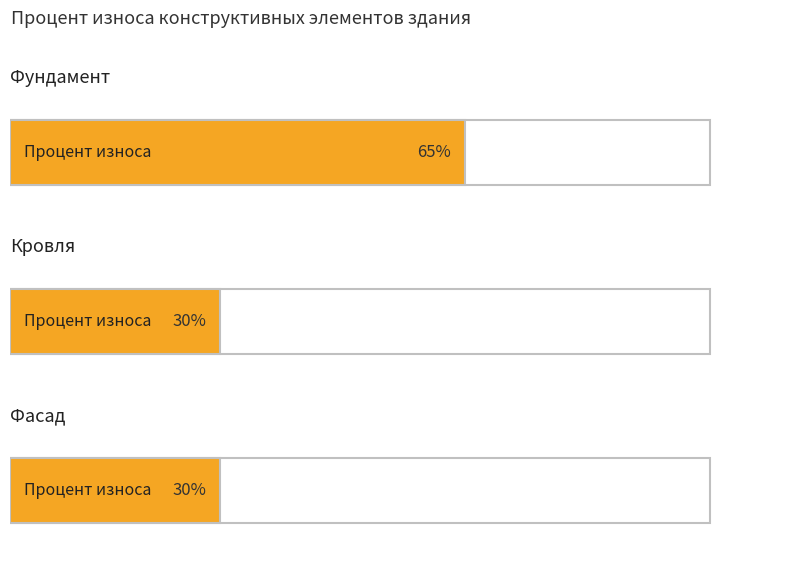

What is the smallest value displayed?

30